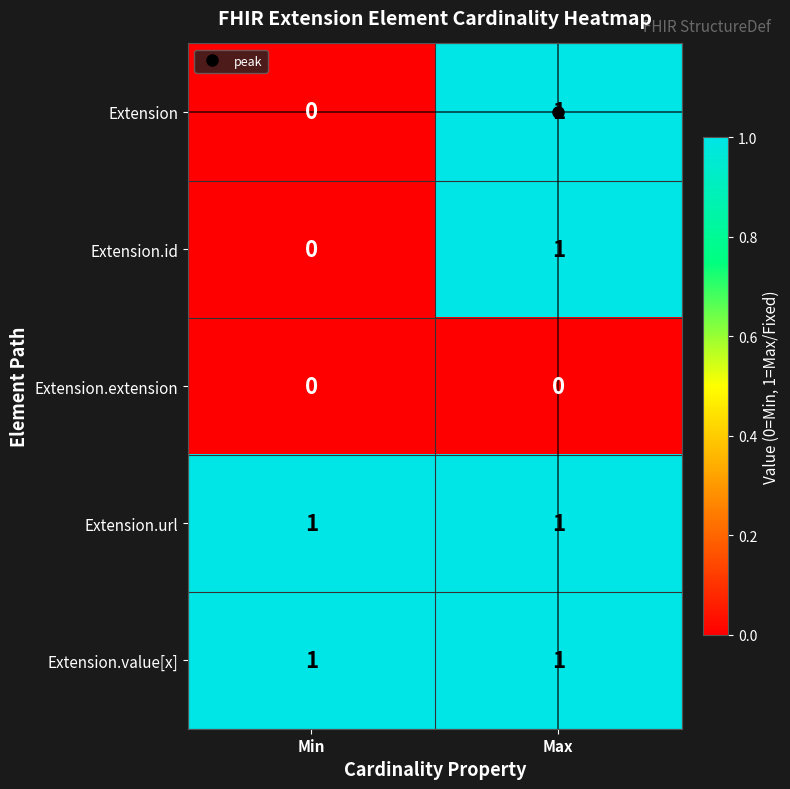

Count the number of data series in this chart.

5